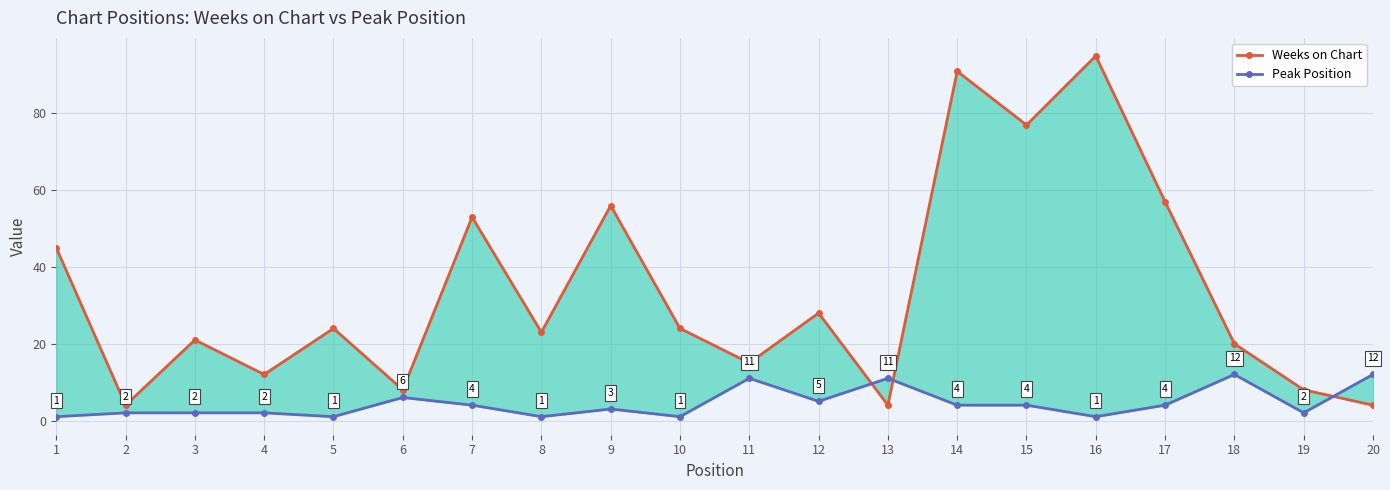

What is the value of the Weeks on Chart point at the 14th from the left?

91